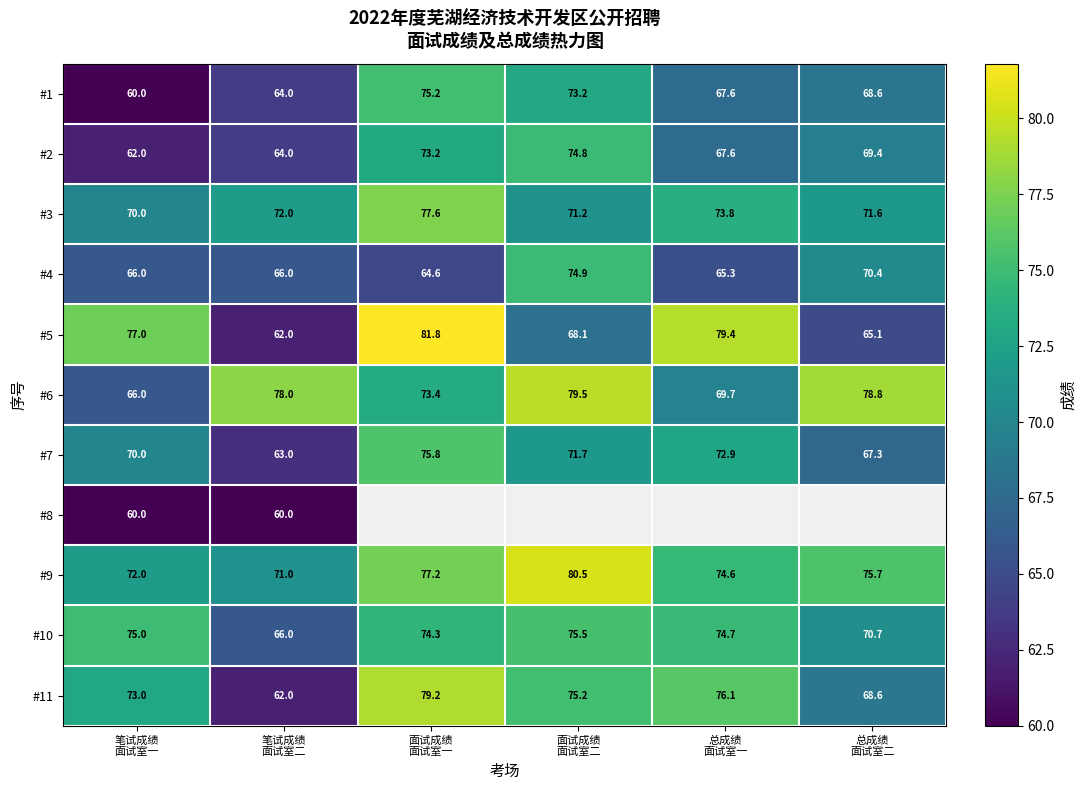

How many data points does each series have?

6